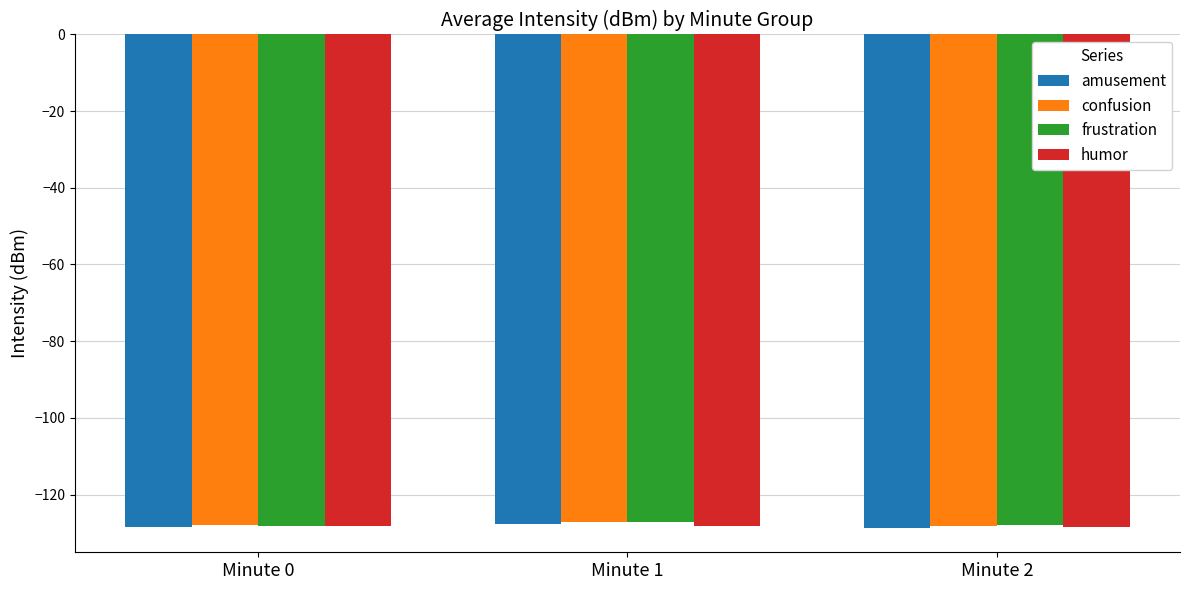

What is the sum of all frustration values?

-383.2